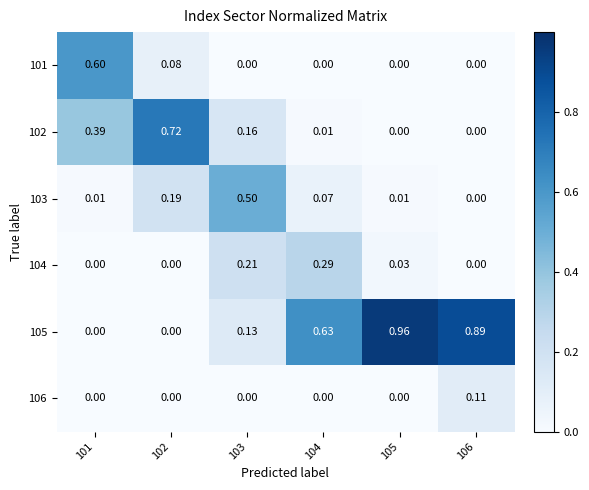

Is the value of 102 at 103 greater than the value of 105 at 104?

No